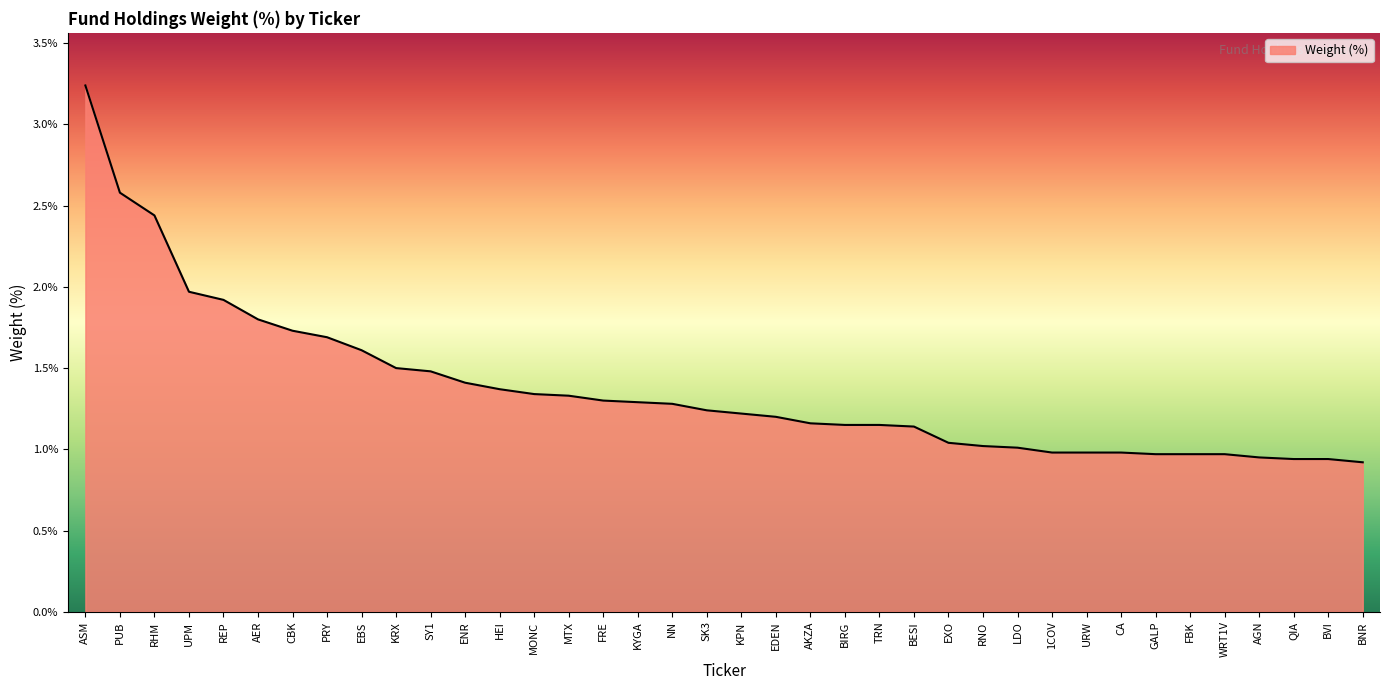

Where is the data nearest to the value 2?

UPM